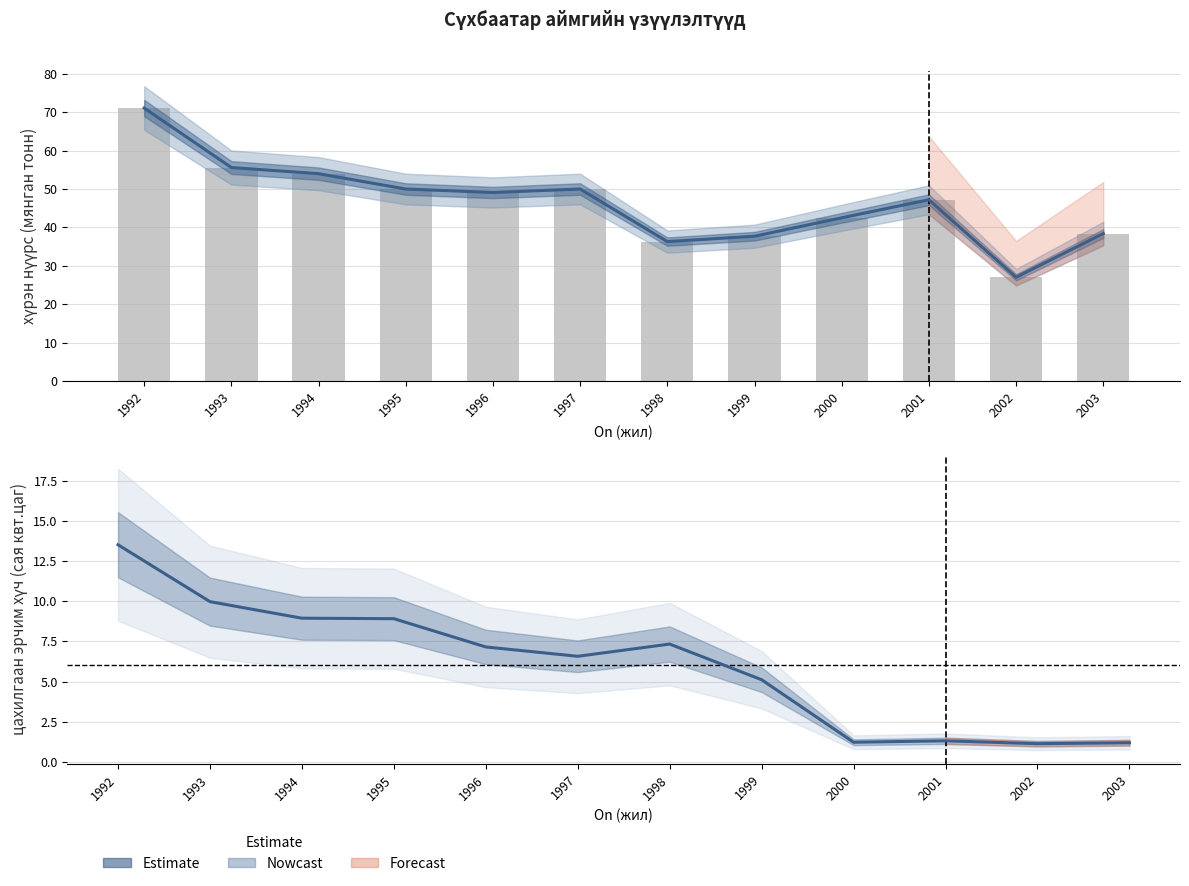

What value does the цахилгаан эрчим хүч (Estimate) series have at 2000?

1.2